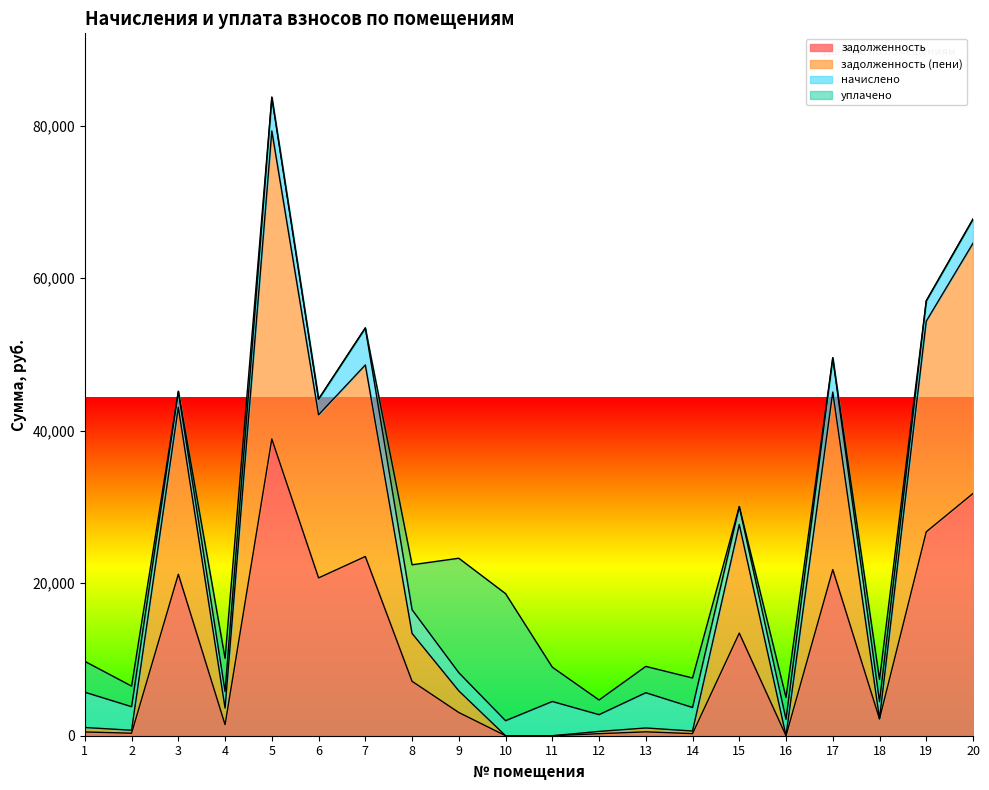

True or false: задолженность and задолженность (пени) cross at least once.

False